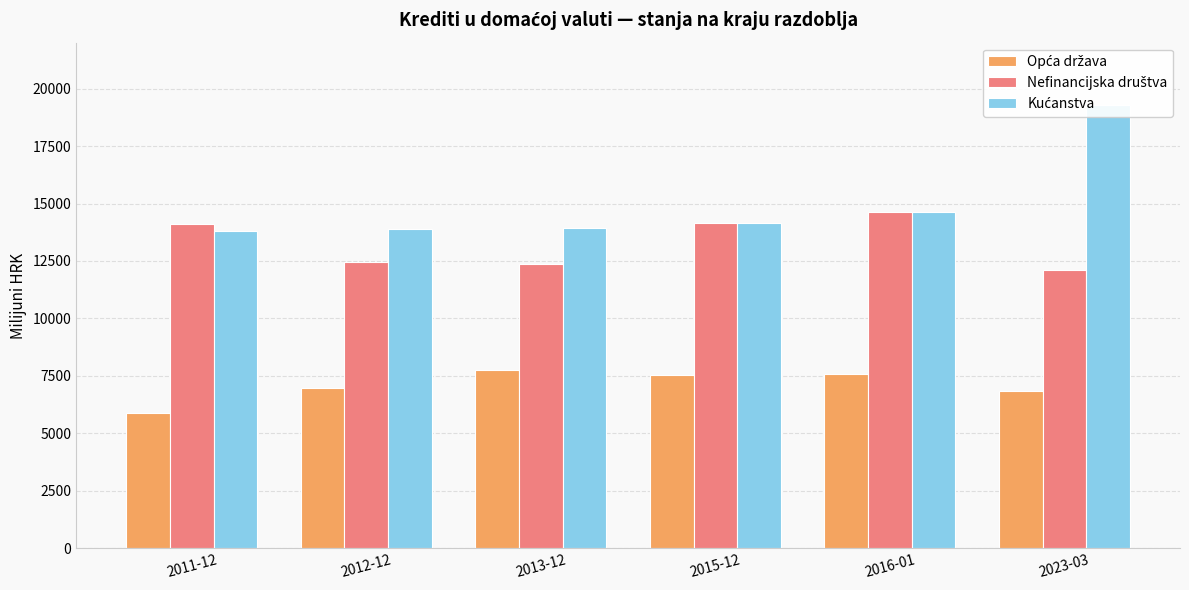

What is the difference between the highest and lowest values at 2023-03?

12410.8